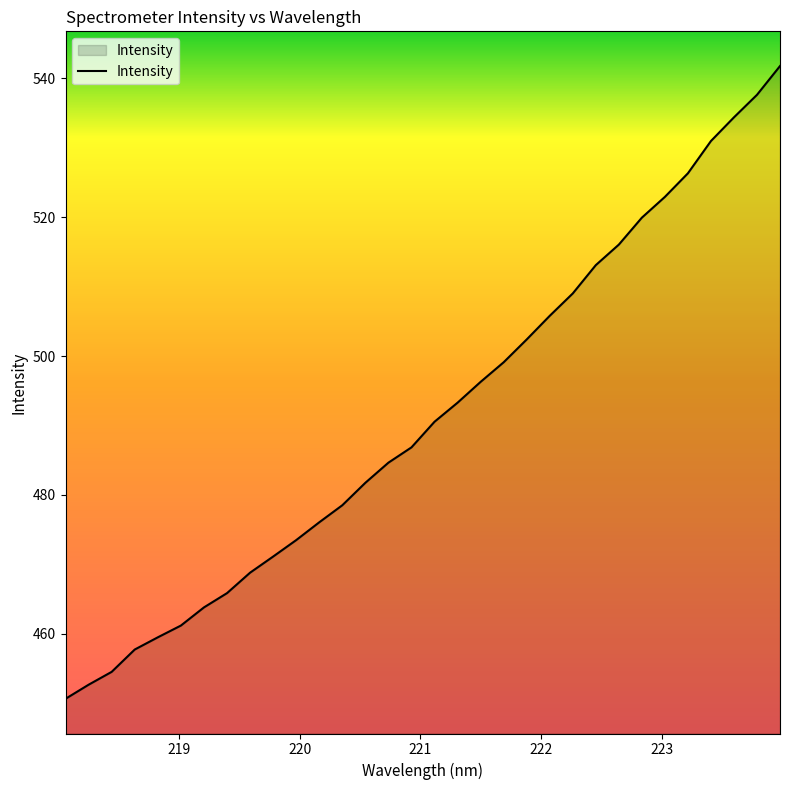

How many values exceed 490?

16